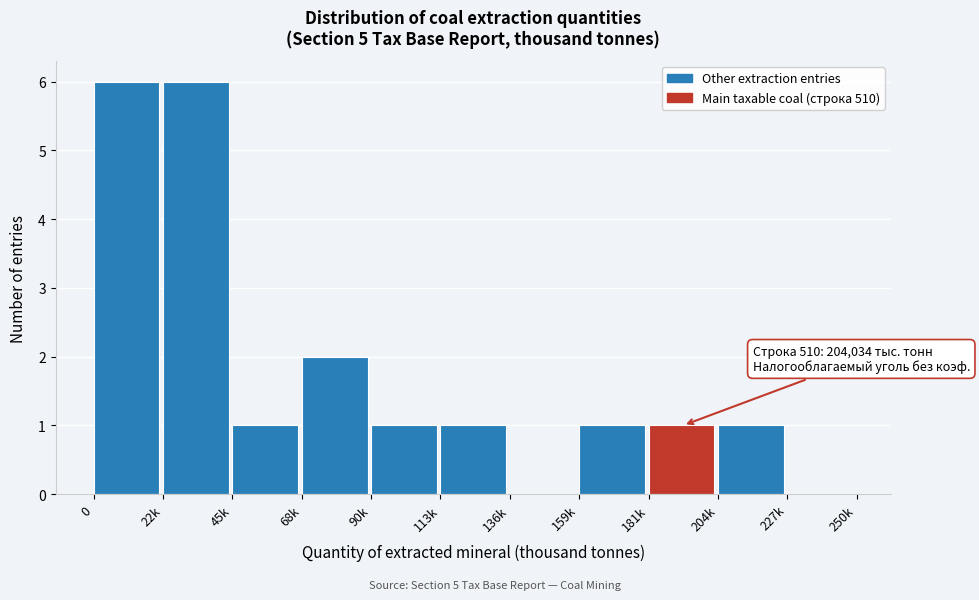

Reading left to right, list all the values displayed in this chart.

0=6	22k=6	45k=1	68k=2	90k=1	113k=1	136k=0	159k=1	181k=1	204k=1	227k=0